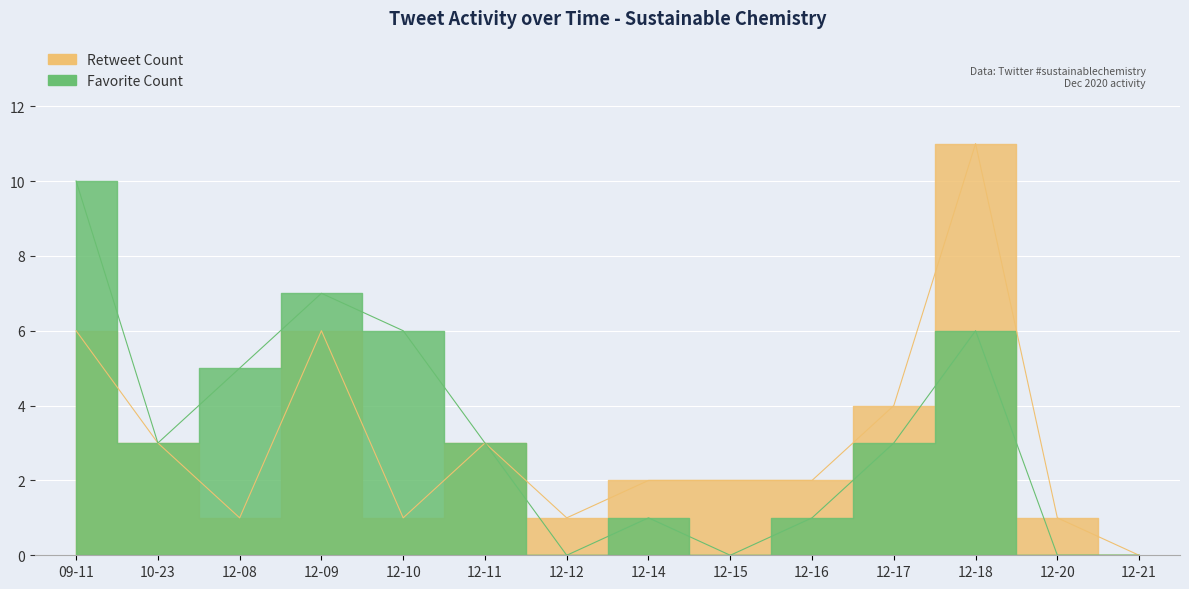

How many intersections are there between Retweet Count and Favorite Count?

3